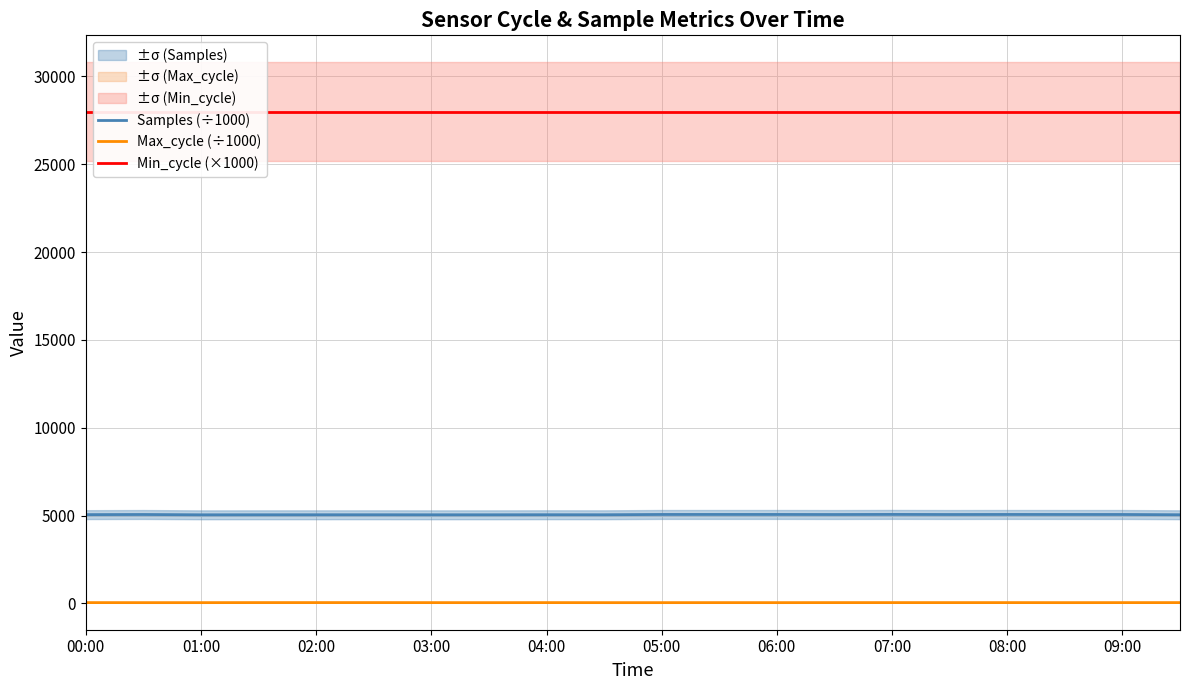

Where is Max_cycle (÷1000) nearest to the value 45?

11